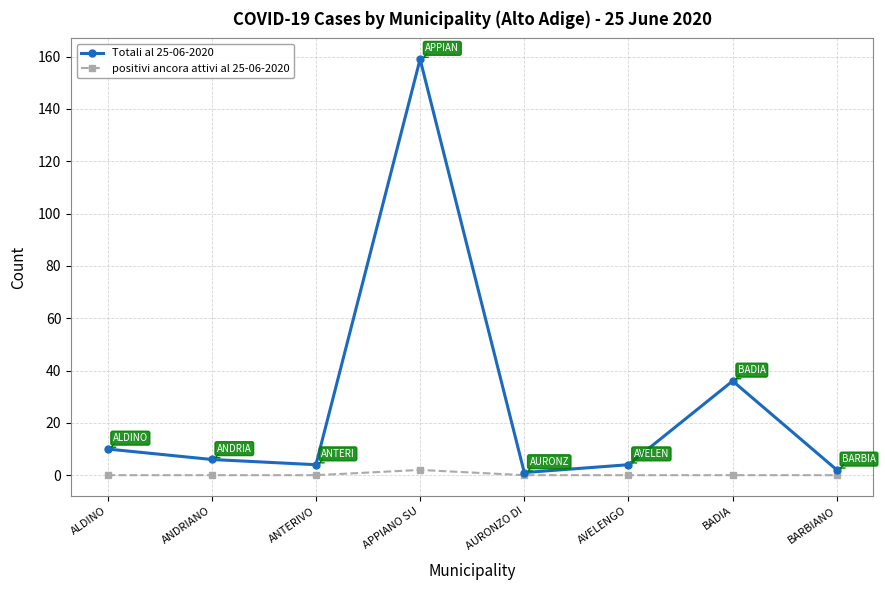

What is the spread (max minus min) of values at BADIA?

36